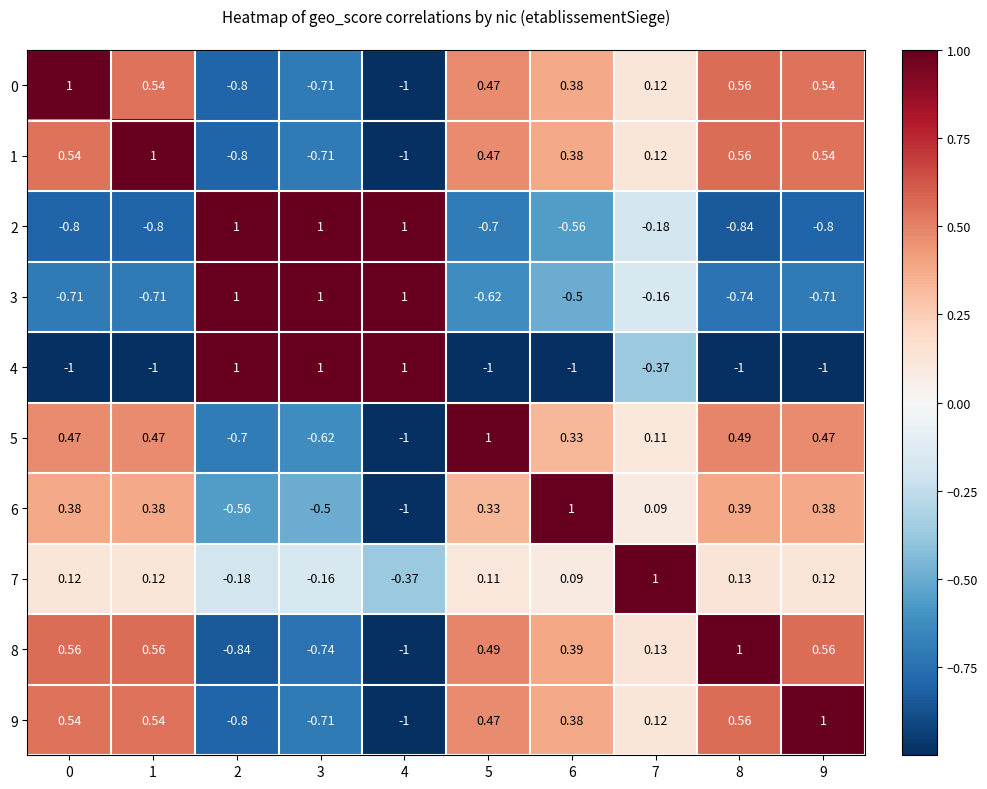

Is the value of 3 at 5 greater than the value of 2 at 5?

Yes